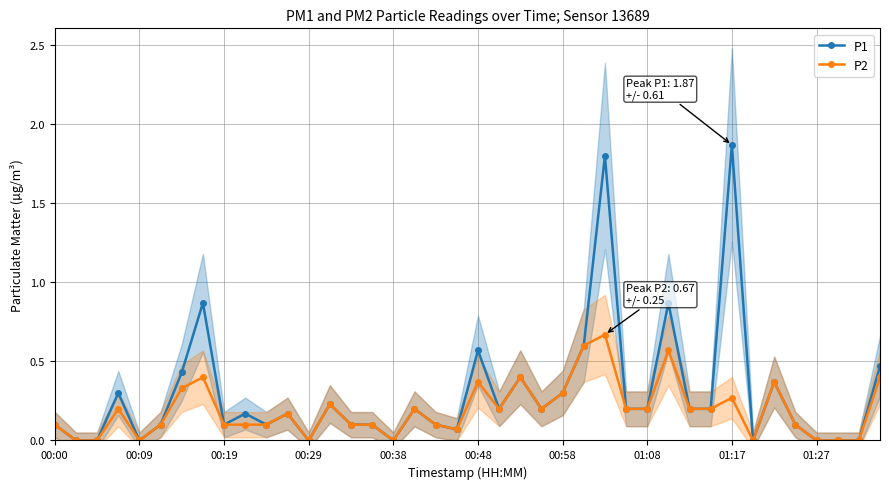

What is the value of the P1 point at the 31st from the left?

0.2